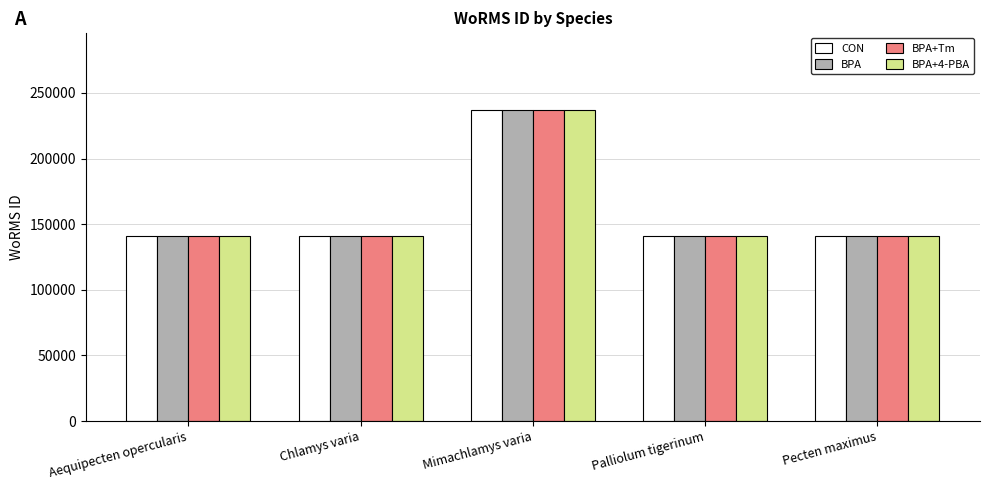

What is the average value of the CON series?

159905